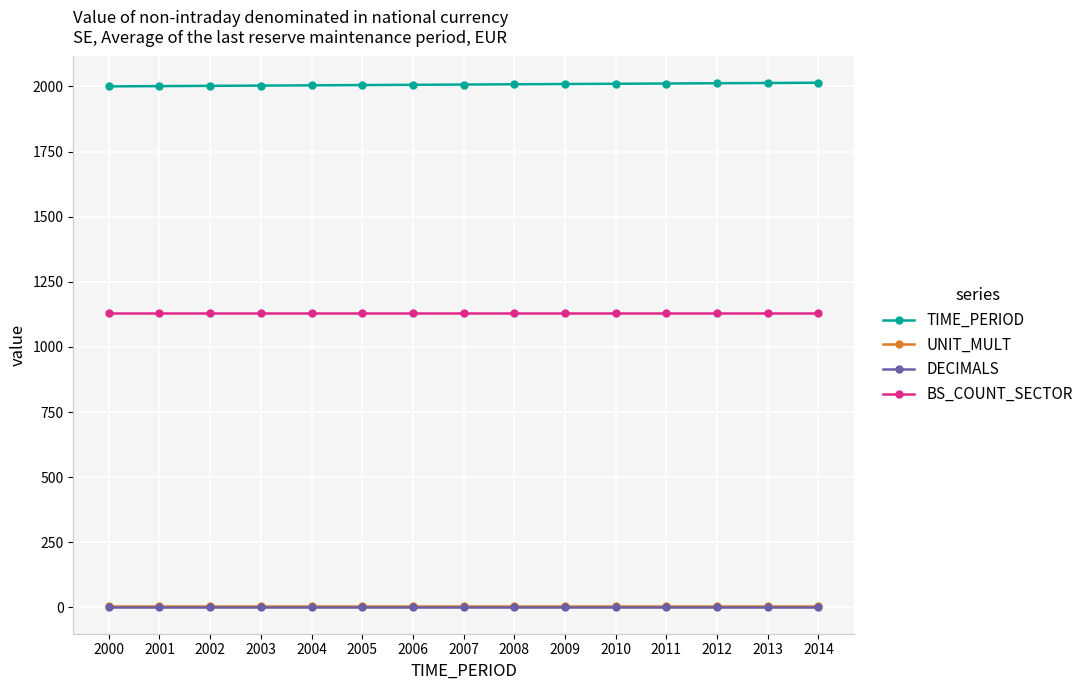

True or false: UNIT_MULT and BS_COUNT_SECTOR intersect in this chart.

False